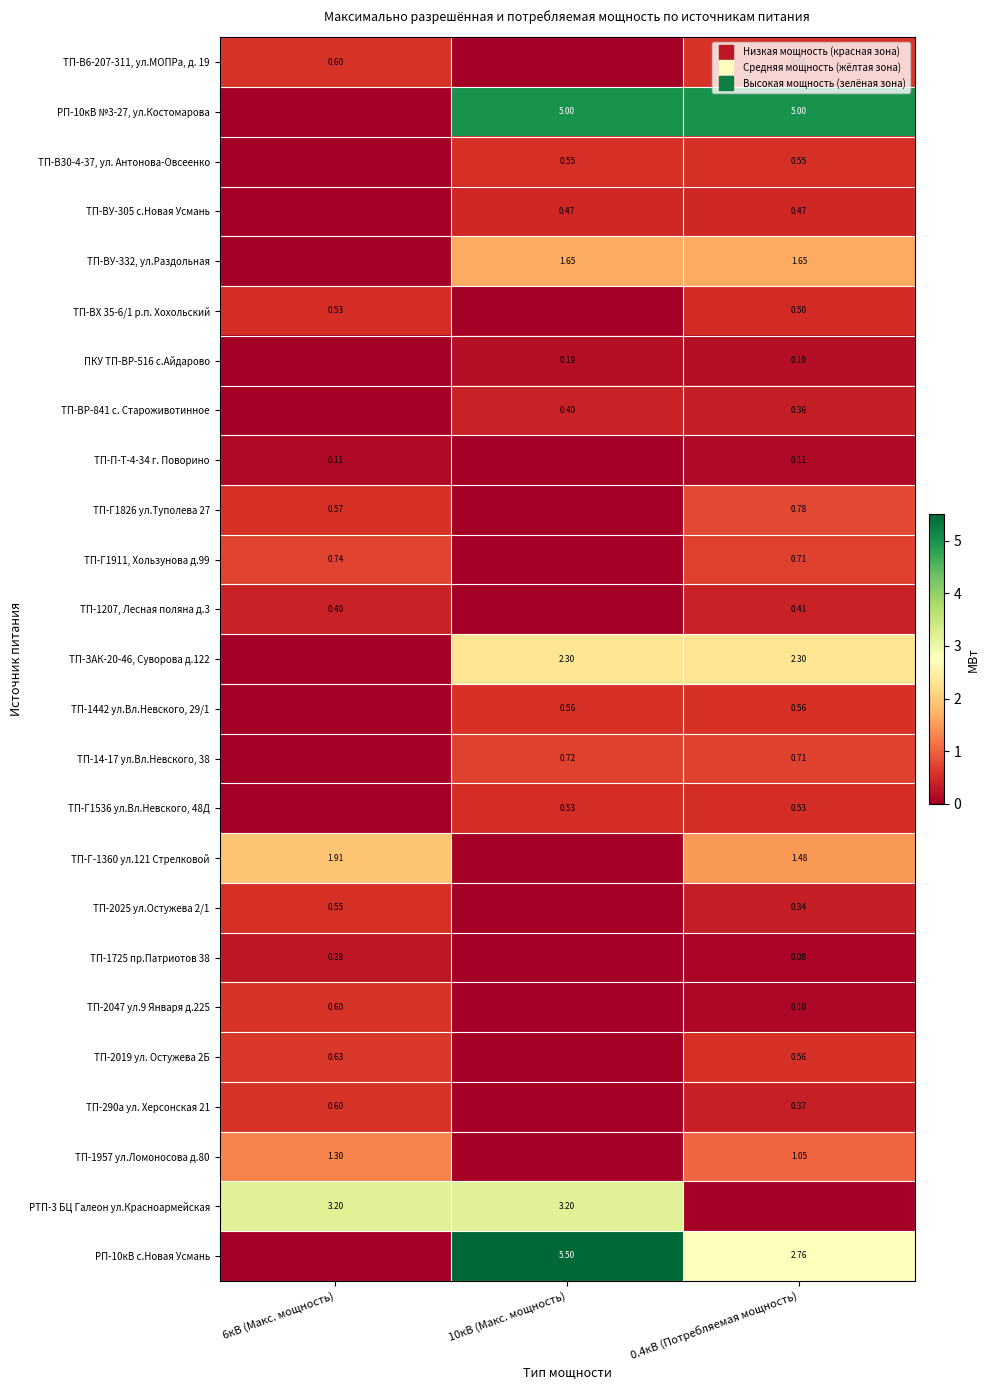

Rank the categories by ТП-Г1536 ул.Вл.Невского, 48Д value from lowest to highest.

6кВ (Макс. мощность), 10кВ (Макс. мощность), 0.4кВ (Потребляемая мощность)